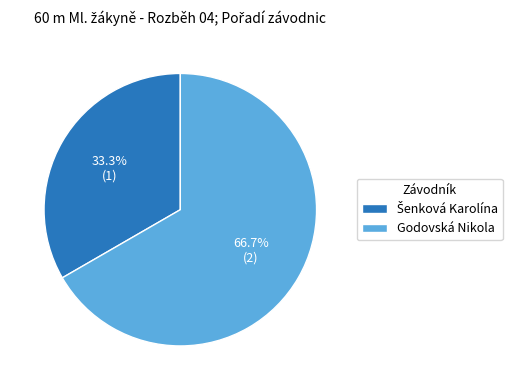

What percentage is NOT represented by Godovská Nikola?

33.3%